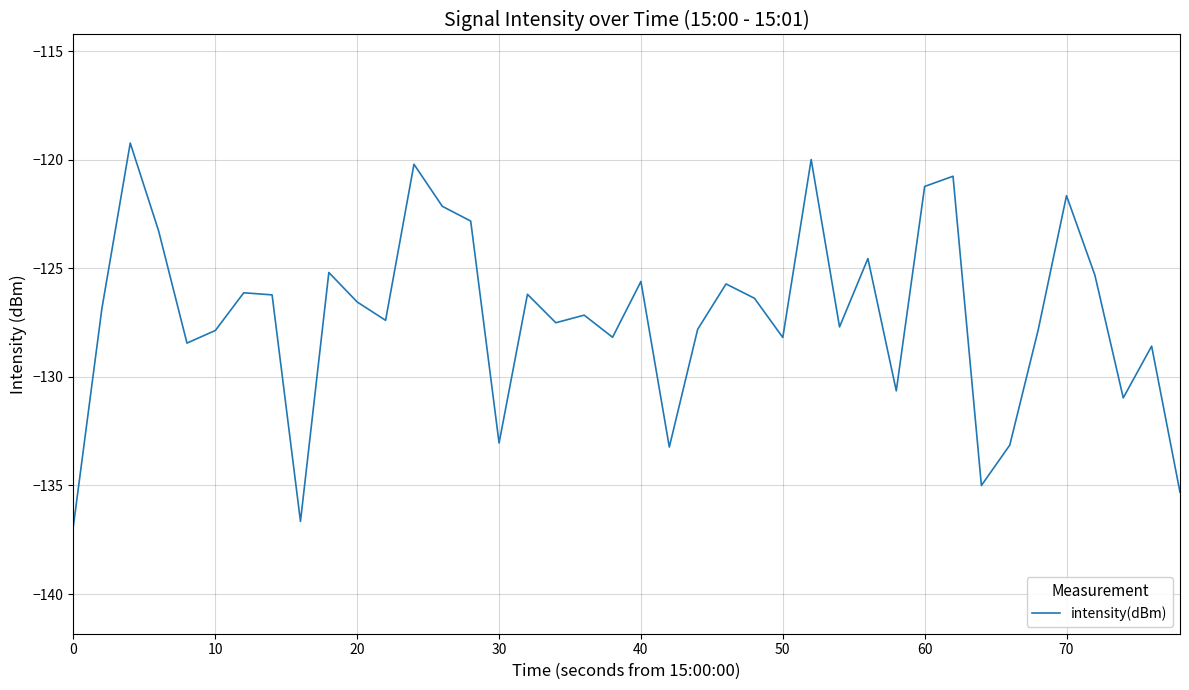

What is the maximum value shown in the chart?

-119.2